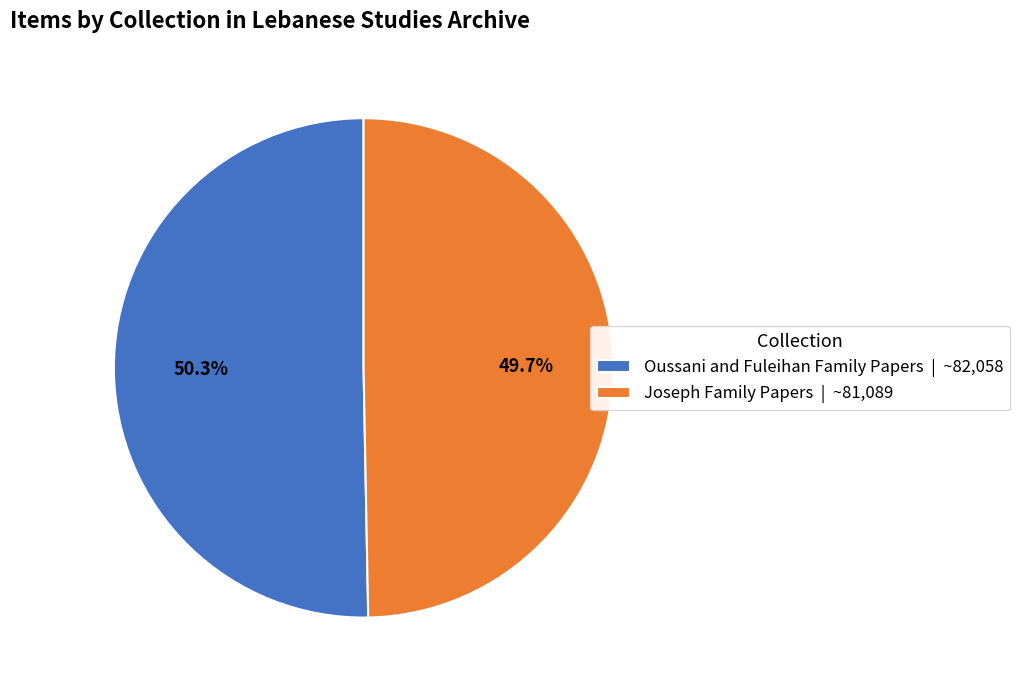

Does Joseph Family Papers represent more than half of the total?

No